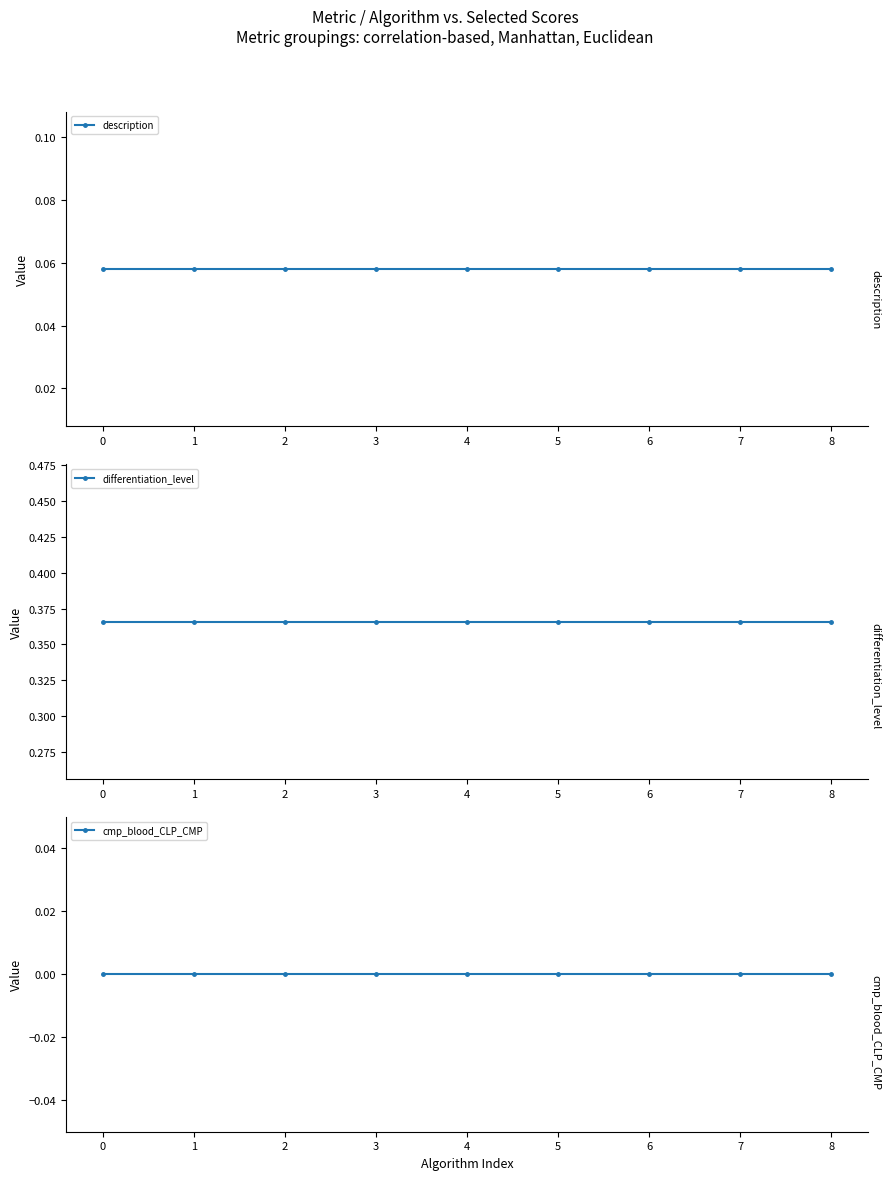

Rank the series by their maximum value, from highest to lowest.

differentiation_level, description, cmp_blood_CLP_CMP